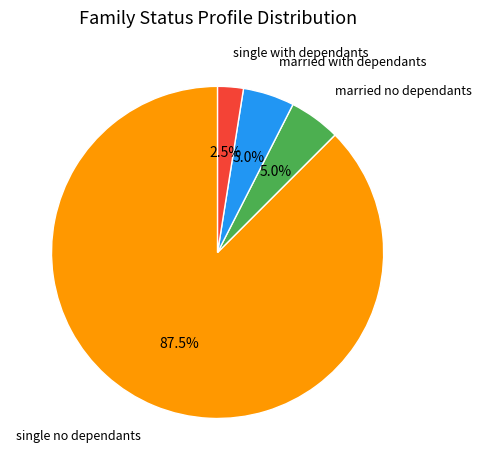

How many segments does this pie chart have?

4